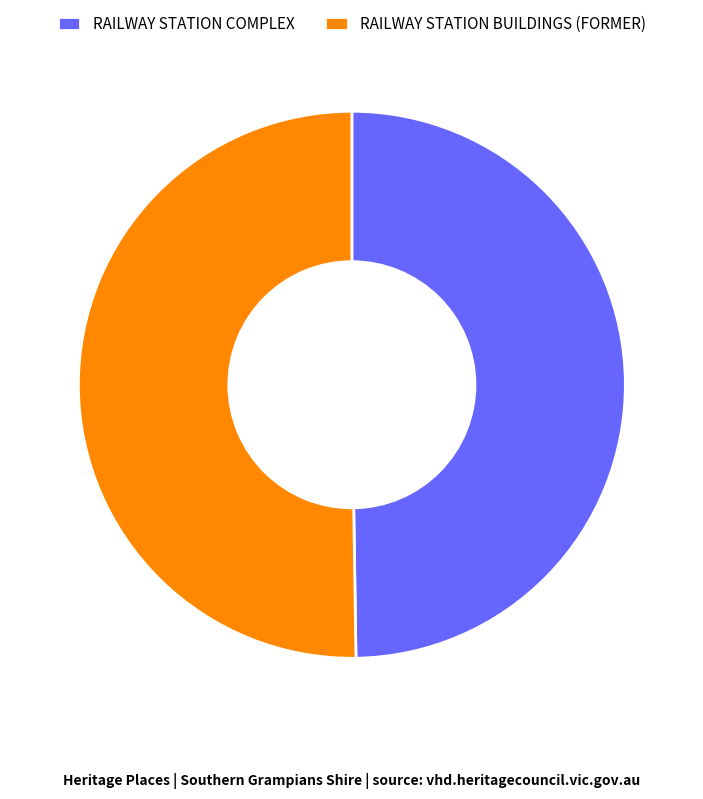

True or false: RAILWAY STATION BUILDINGS (FORMER) accounts for 50% of the total.

True